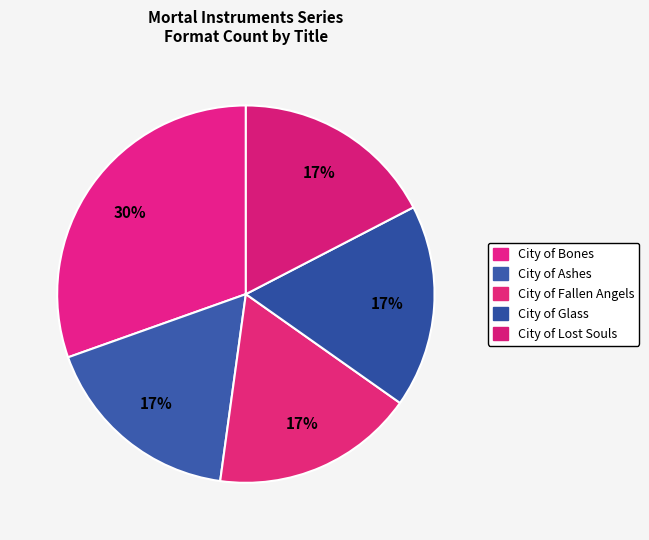

Which category has the smallest portion of the pie?

City of Ashes